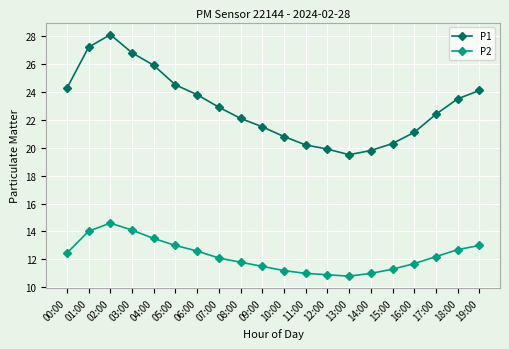

Where is the first local maximum for P2?

02:00